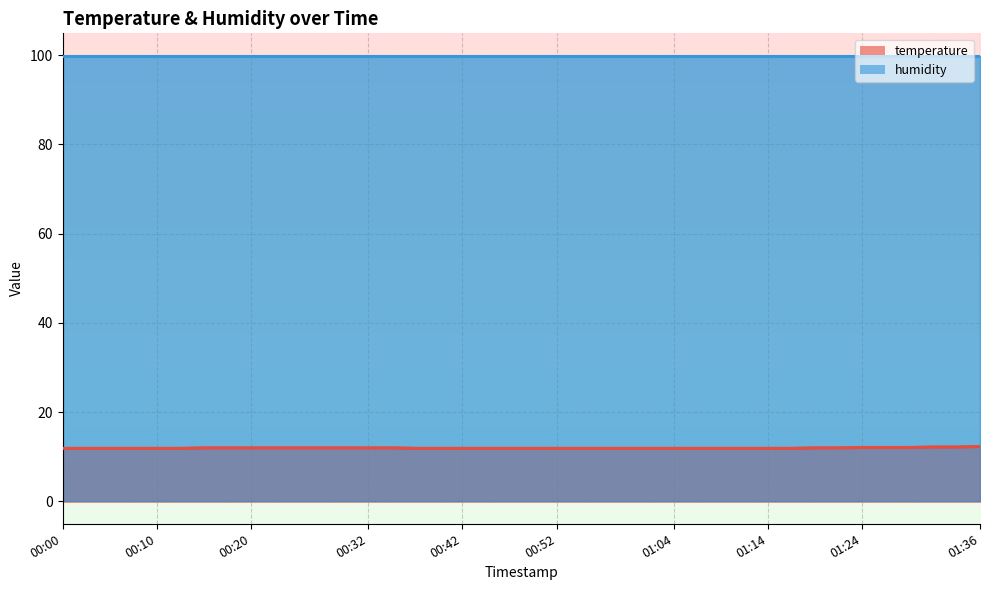

What is the average value?

12.0